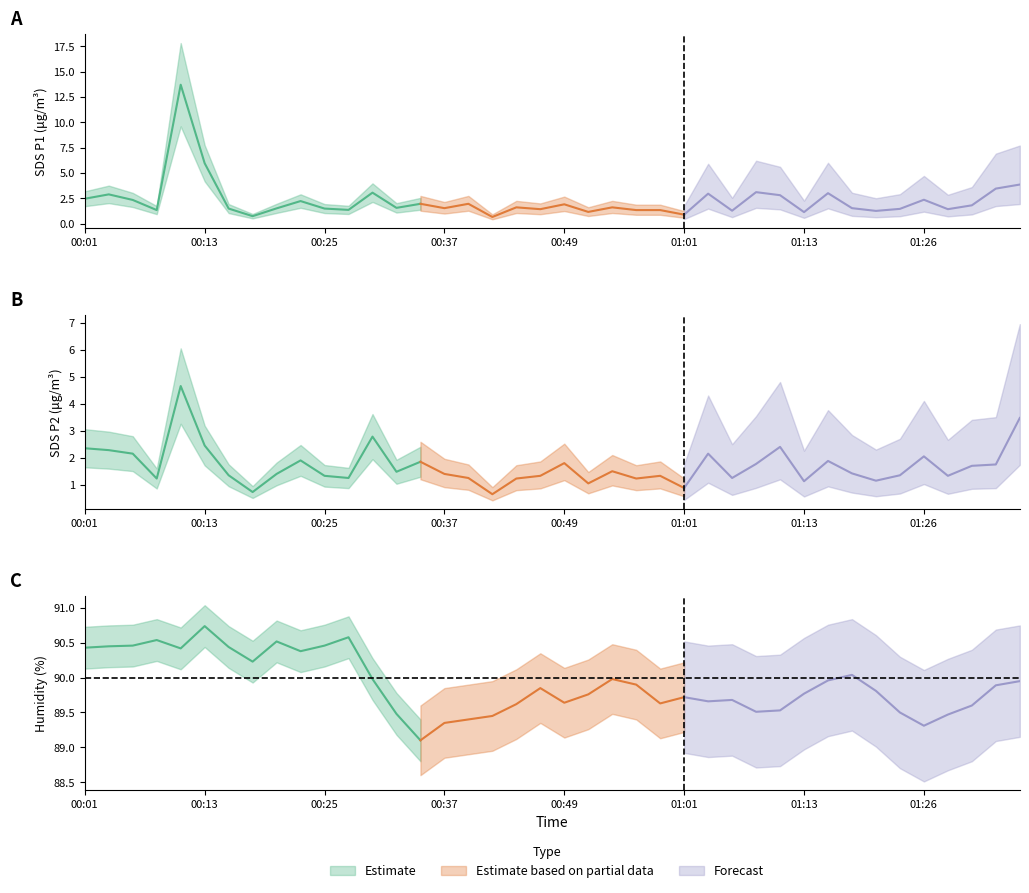

Between 01:09 and 01:21, which is larger?

01:09